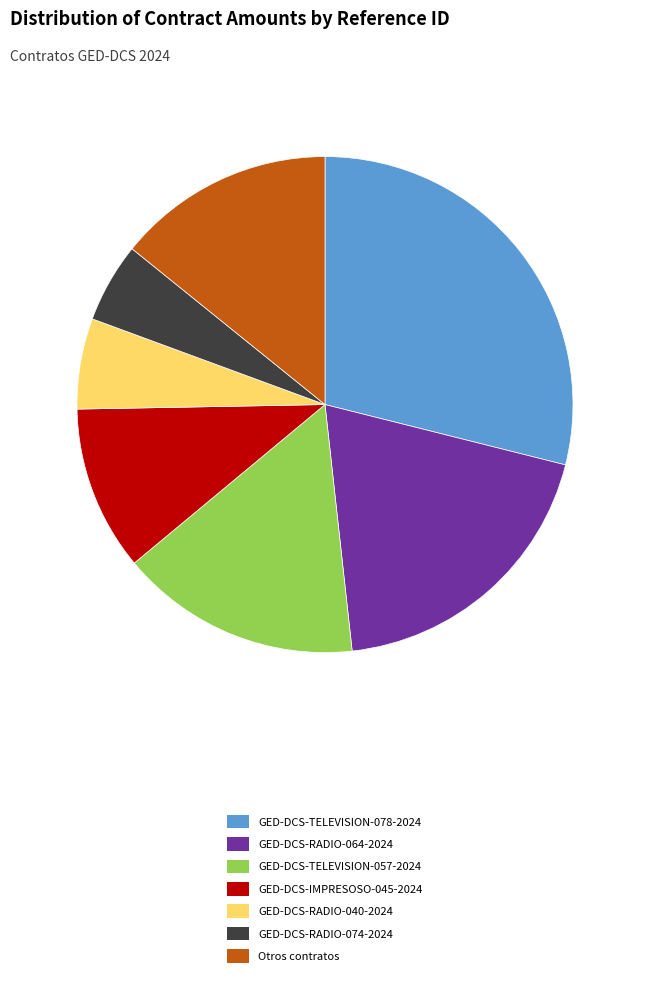

The GED-DCS-RADIO-040-2024 slice represents 6% of the pie. True or false?

True